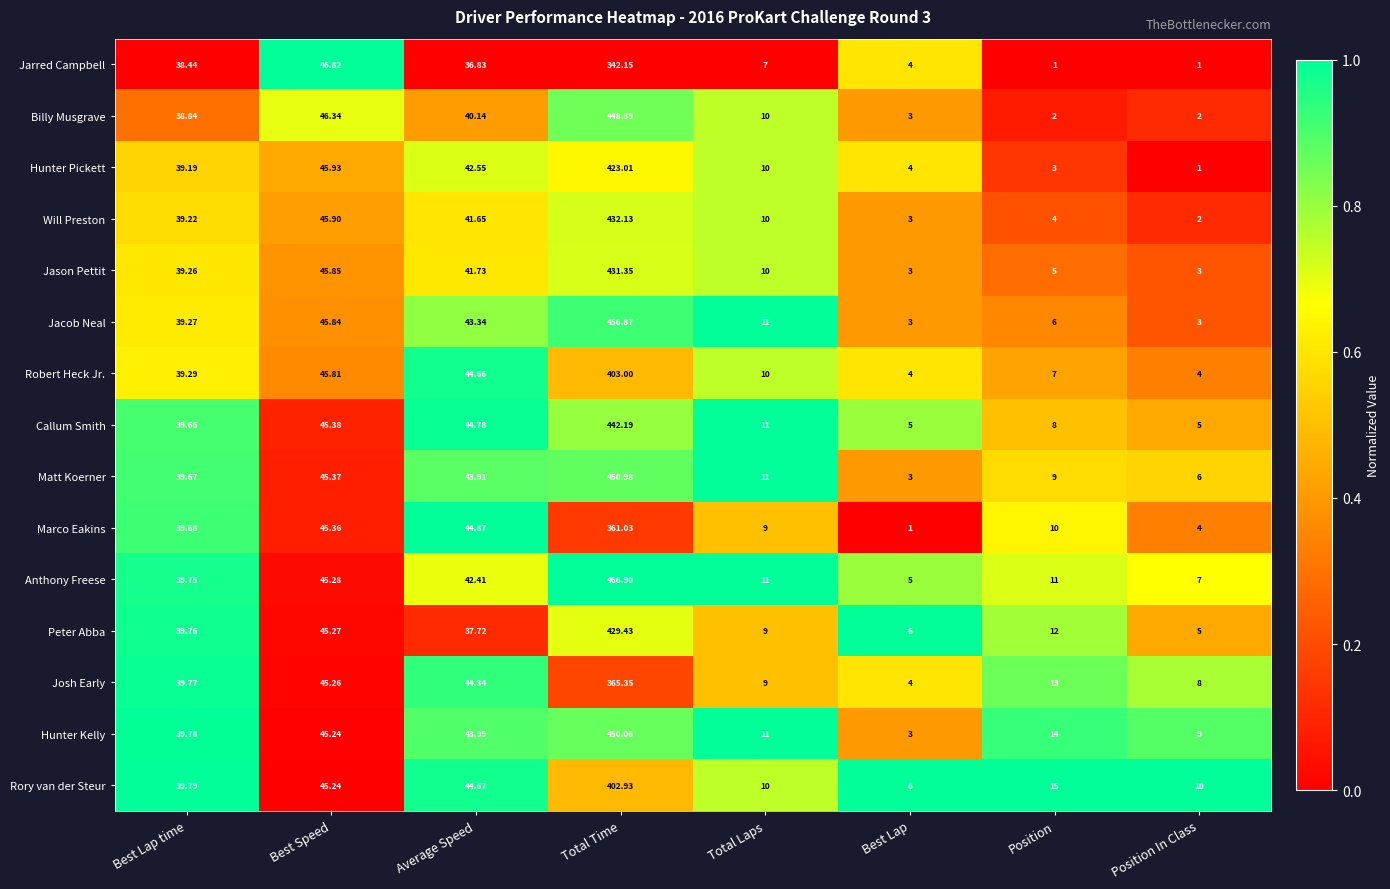

List the series in order of their peak value, highest first.

Anthony Freese, Jacob Neal, Matt Koerner, Hunter Kelly, Billy Musgrave, Callum Smith, Will Preston, Jason Pettit, Peter Abba, Hunter Pickett, Robert Heck Jr., Rory van der Steur, Josh Early, Marco Eakins, Jarred Campbell